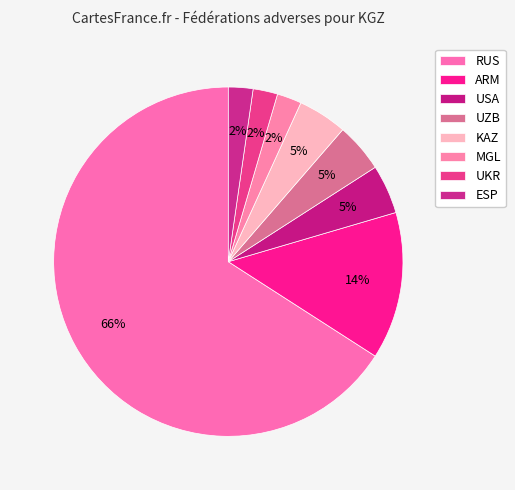

Count the number of slices in the pie.

8